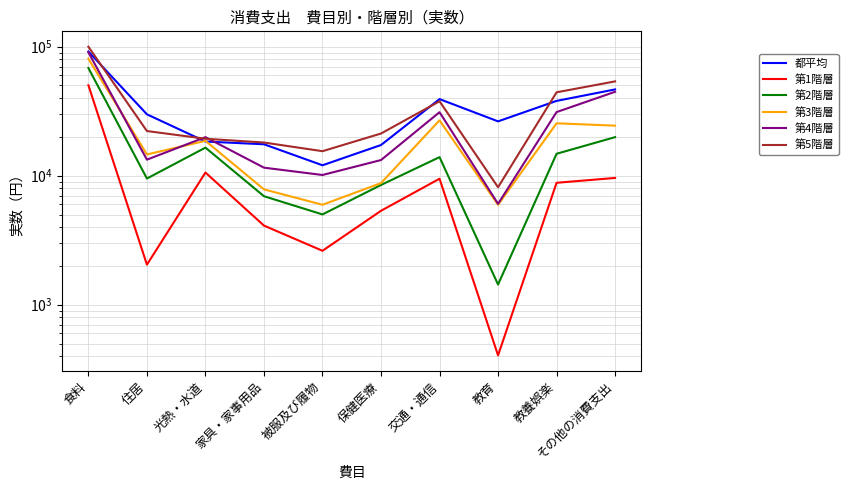

In 第4階層, how many points are higher than both neighbors (excluding endpoints)?

2